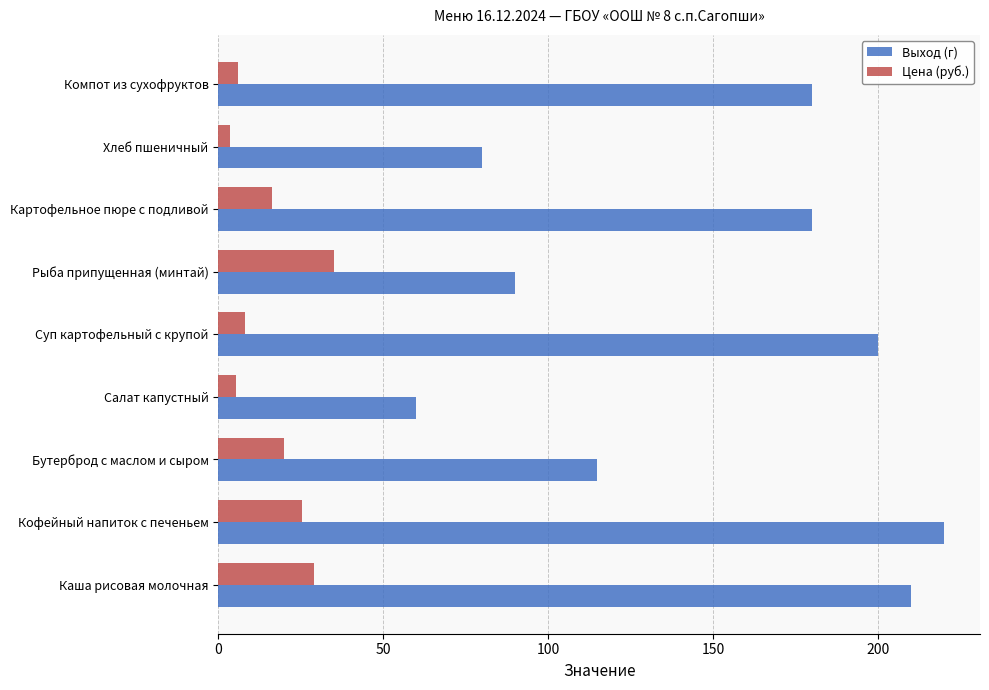

Where is Выход (г) nearest to the value 140?

Бутерброд с маслом и сыром